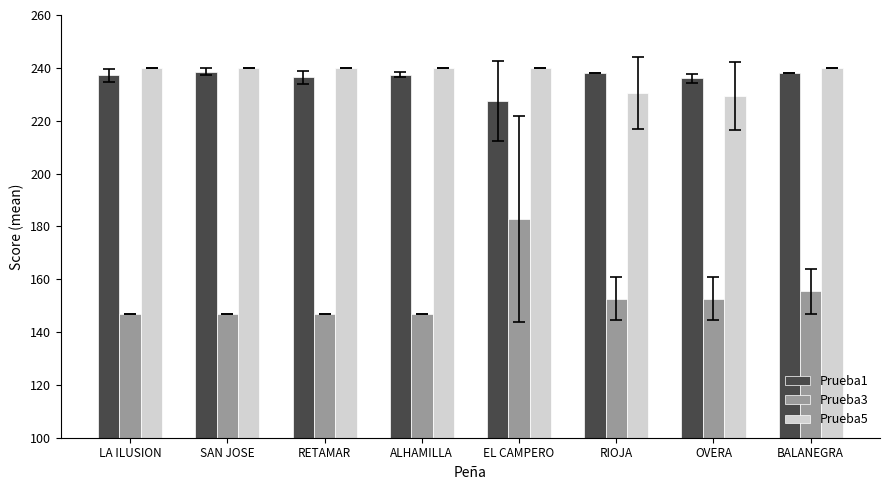

What is the label of the 3rd bar from the left?

RETAMAR